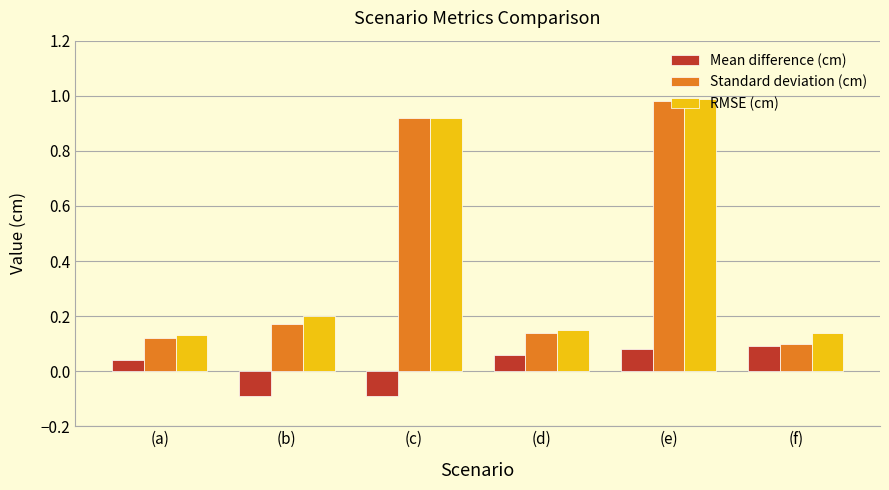

Rank the categories by Standard deviation (cm) value from lowest to highest.

(f), (a), (d), (b), (c), (e)